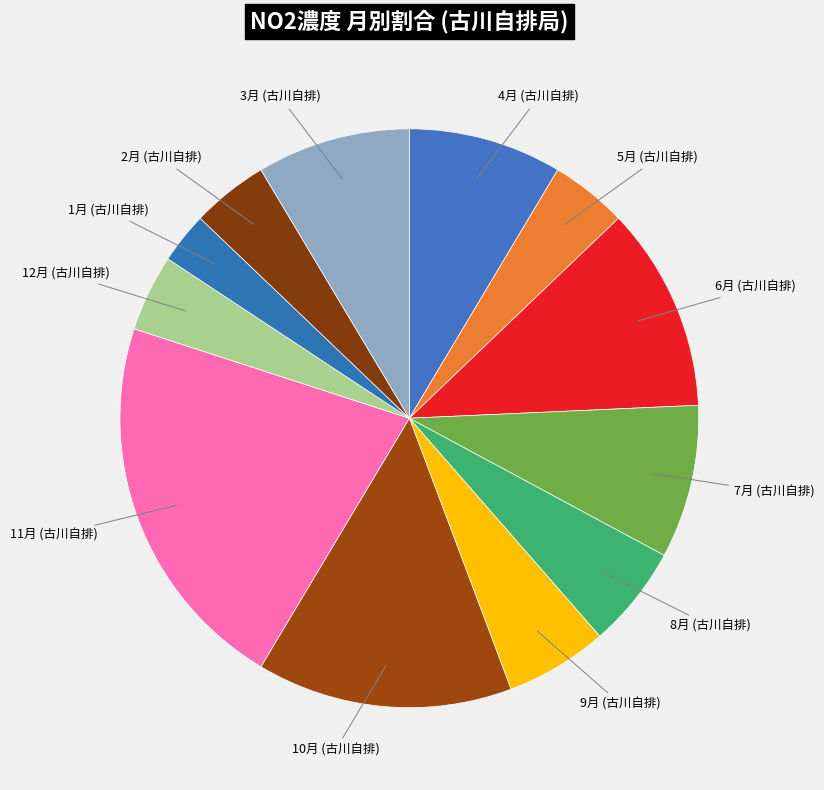

What is the smallest slice in the pie chart?

1月 (古川自排)